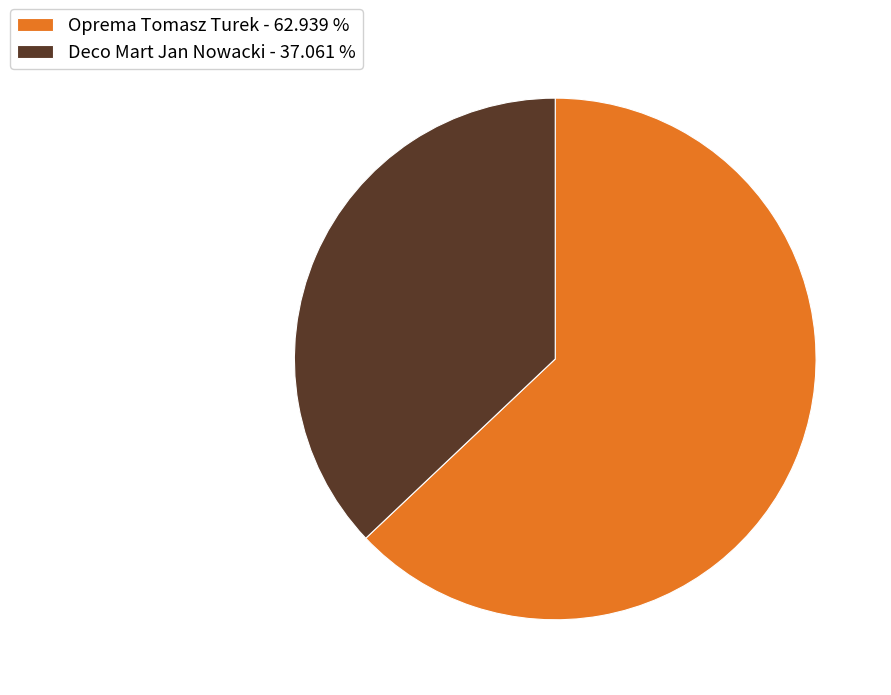

Does any single category account for the majority?

Yes